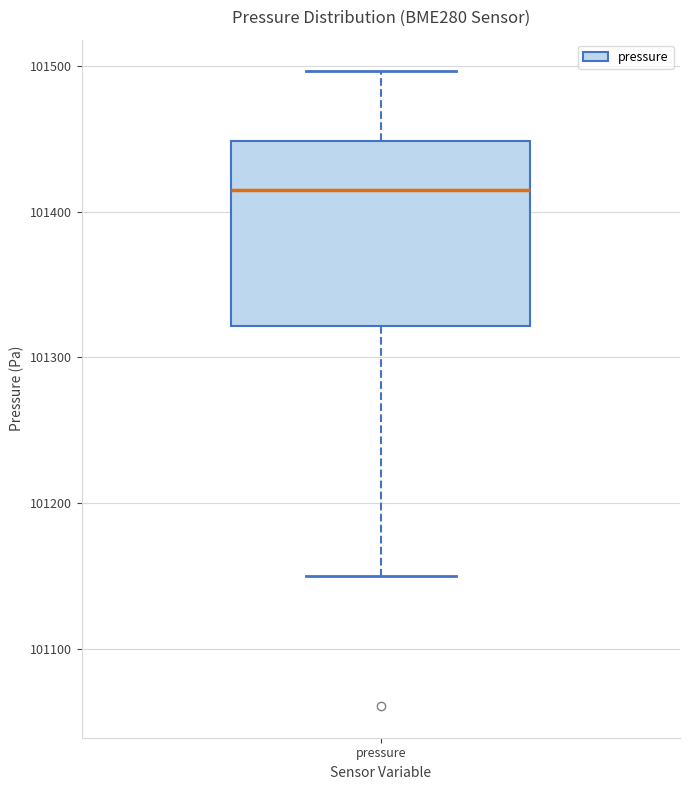

Transcribe this box plot: give where the median line is, the range the box spans, and where the two whiskers end, as read against the y-axis. The values are not printed on the chart, so give them approximately, as read against the axis.

median 101410, box 101320 to 101450, whiskers 101150 to 101500